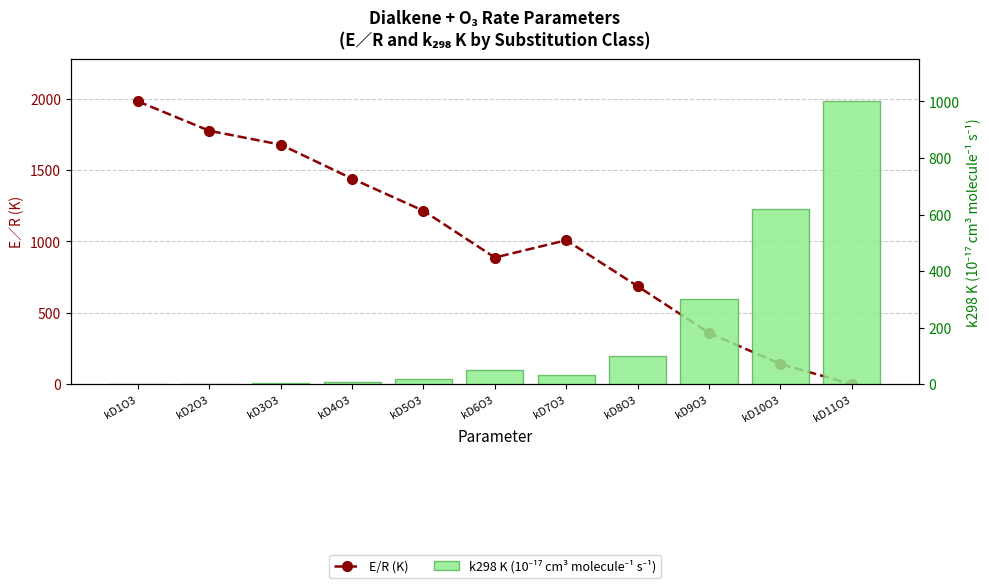

Which series has the widest spread of values?

E/R (K)